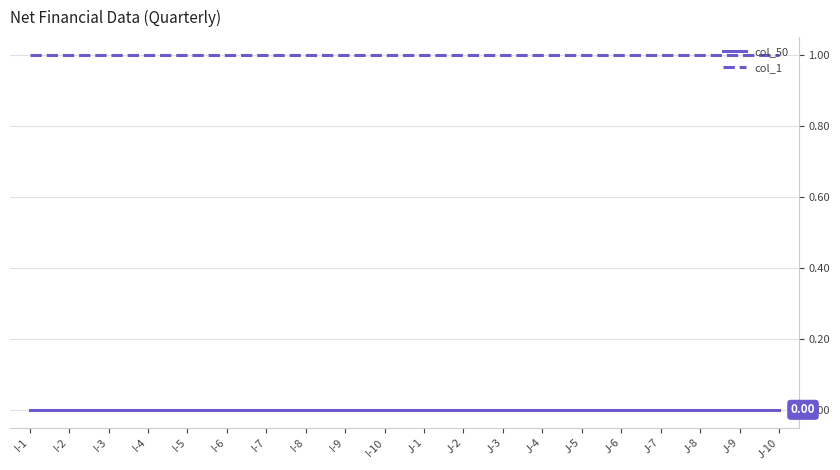

Does the chart have visible grid lines?

Yes